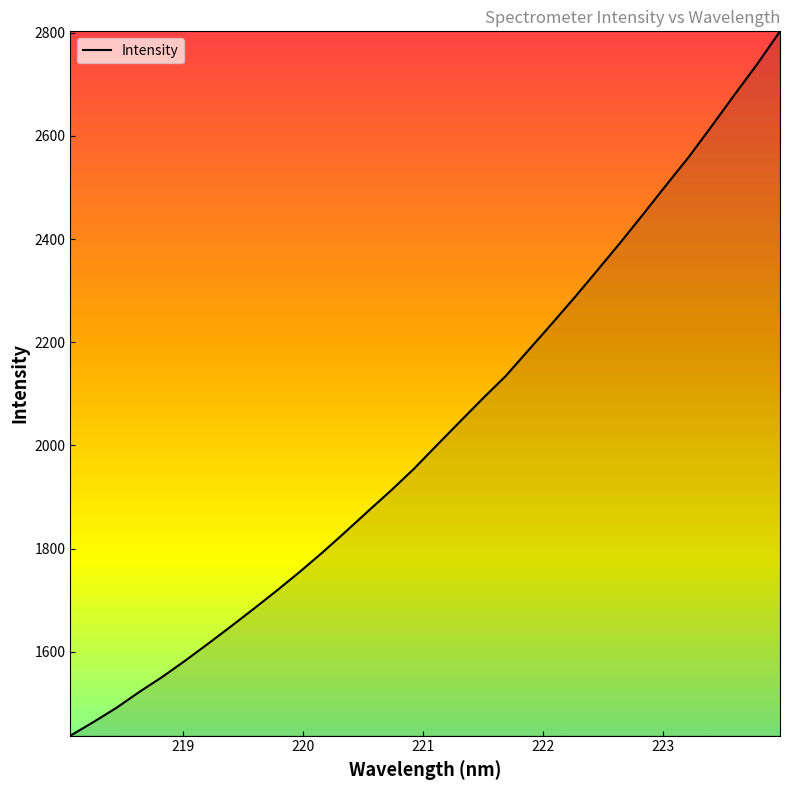

Reading left to right, transcribe all the data shown in this chart.

1437.5	1463.7	1491.2	1522.0	1551.0	1582.6	1615.4	1649.0	1683.3	1718.3	1754.6	1792.4	1832.2	1872.8	1912.8	1954.8	2000.5	2045.7	2090.7	2134.2	2184.5	2234.8	2285.9	2338.7	2392.1	2447.3	2503.4	2558.5	2618.3	2679.2	2739.0	2802.6